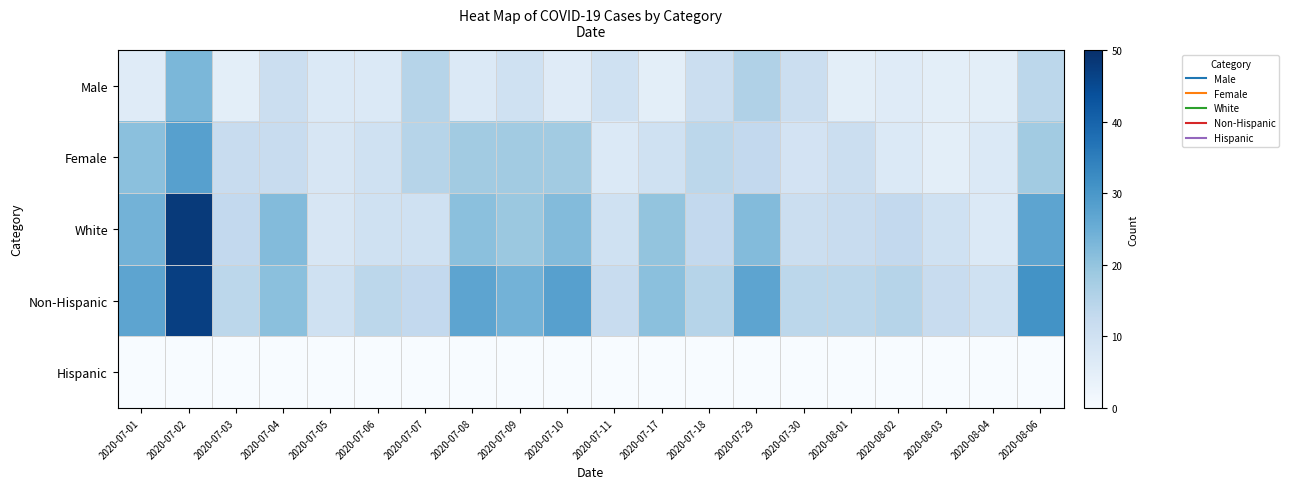

Which has a higher value, 2020-07-11 or 2020-08-03?

2020-07-11